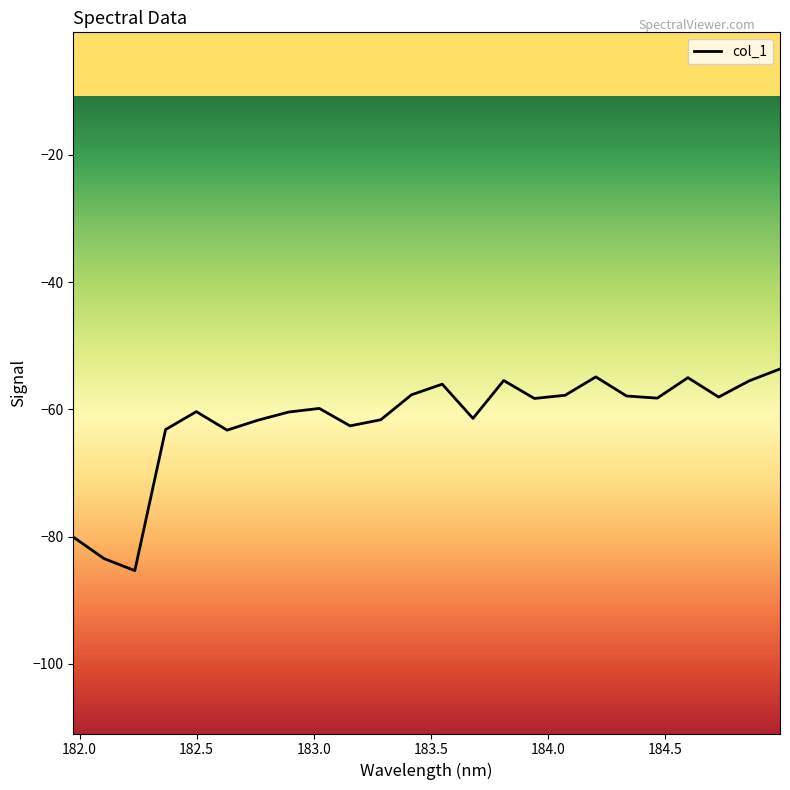

What is the difference between the maximum and minimum values?

31.7